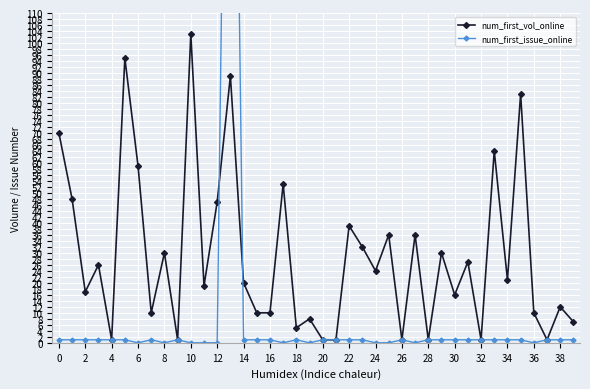

Is this an area chart (filled region under the line)?

No